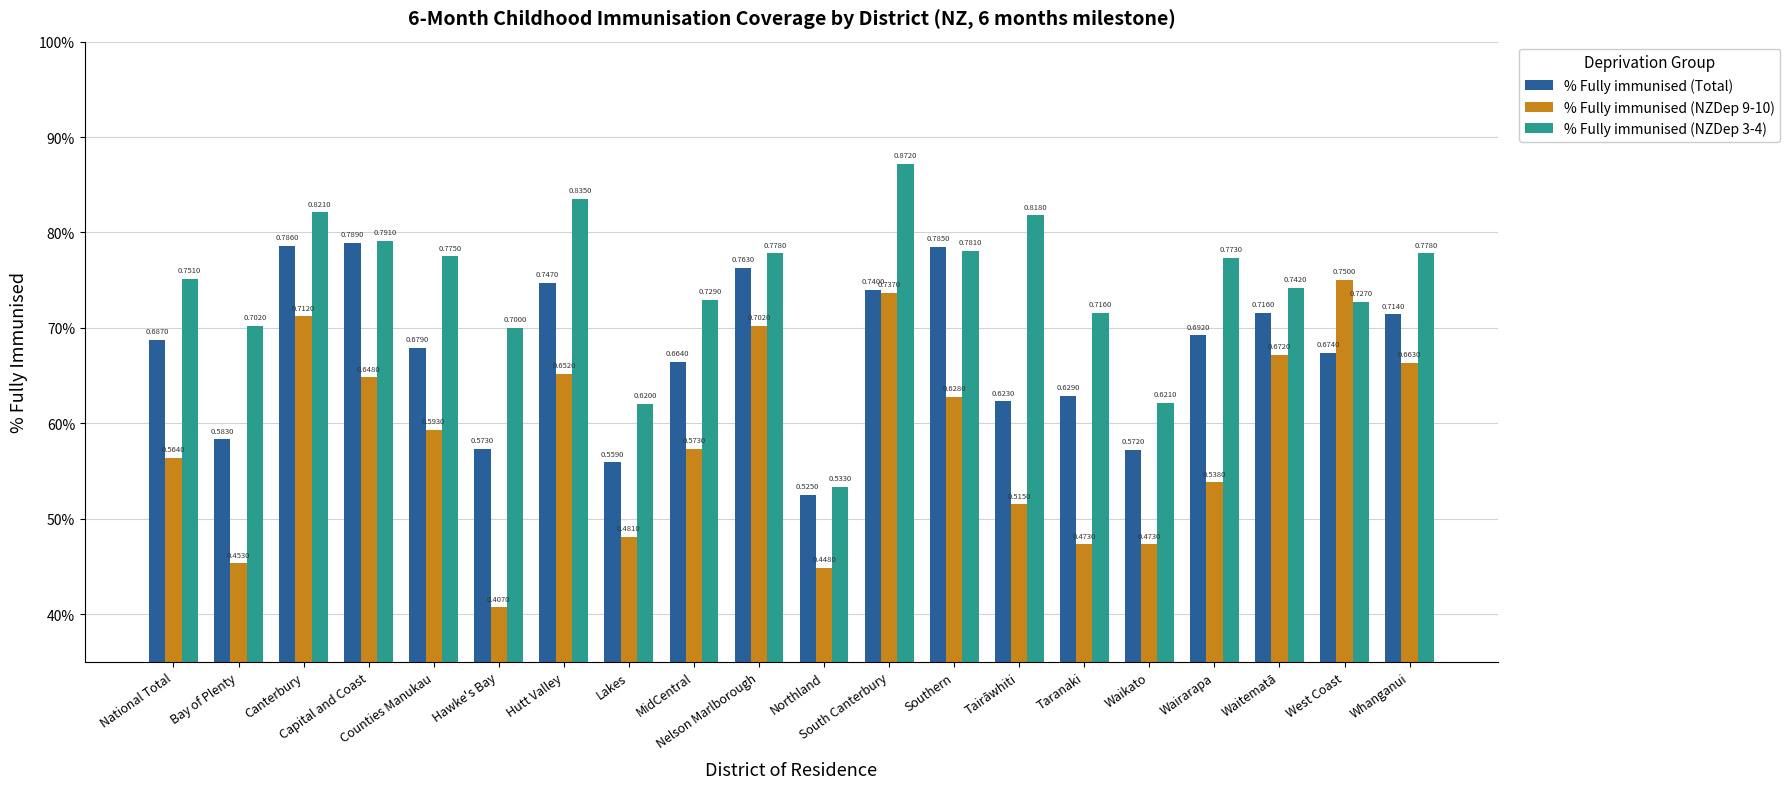

What are all the series names shown in the legend?

% Fully immunised (Total), % Fully immunised (NZDep 9-10), % Fully immunised (NZDep 3-4)